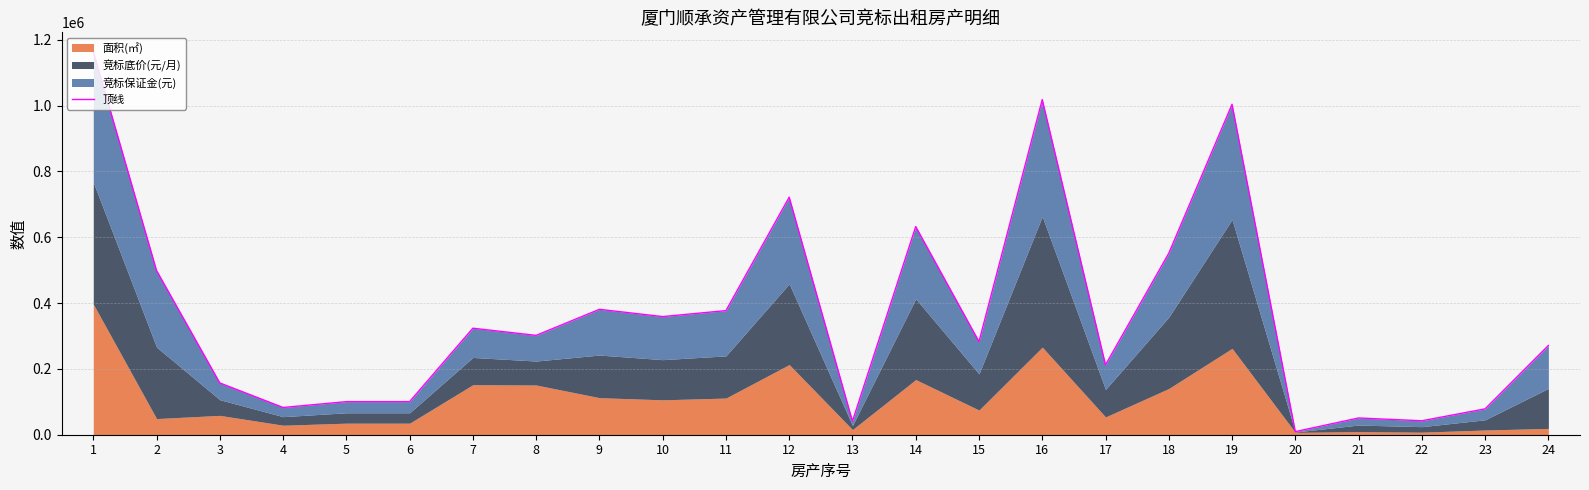

What is the change in value from 7 to 10?

+35342.1